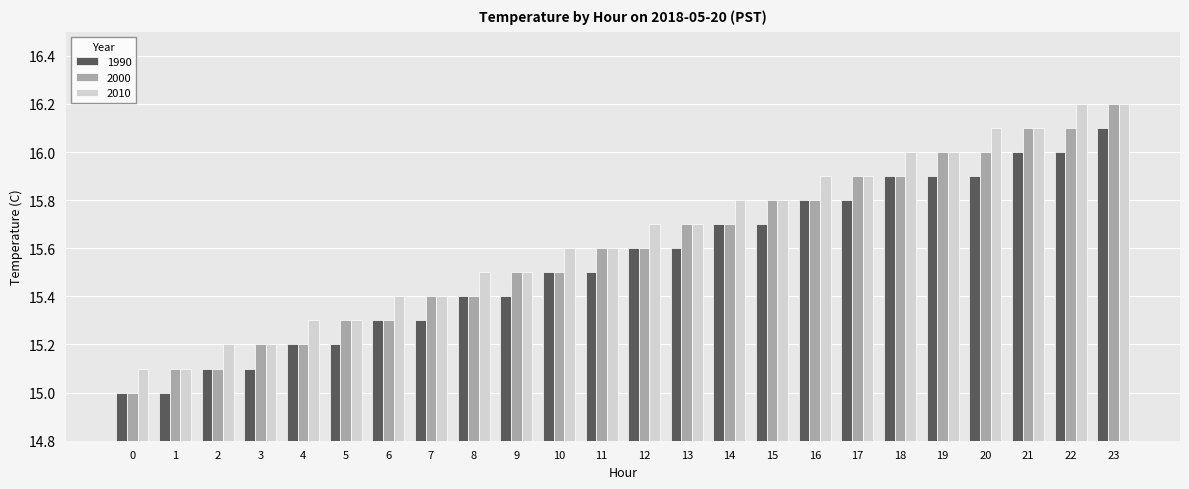

Is the value of 1990 at 16 greater than the value of 2010 at 8?

Yes